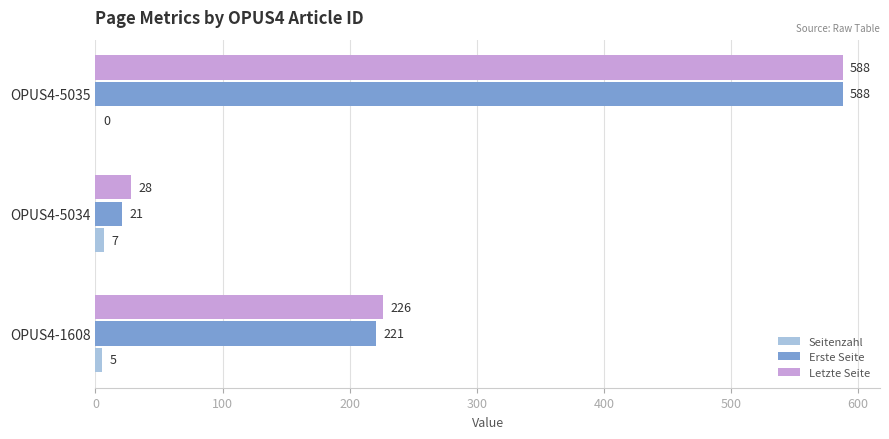

What is the maximum value for Letzte Seite?

588